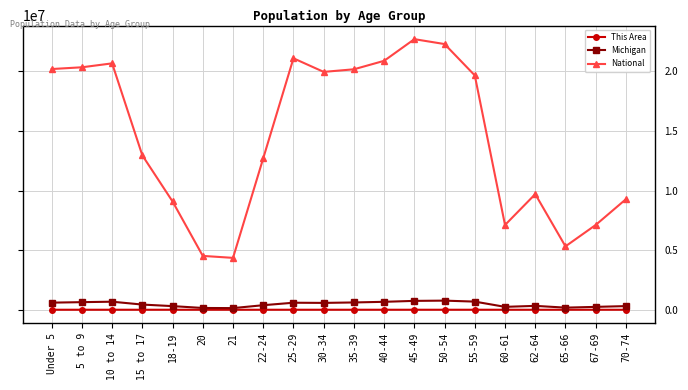

True or false: National and Michigan intersect in this chart.

False